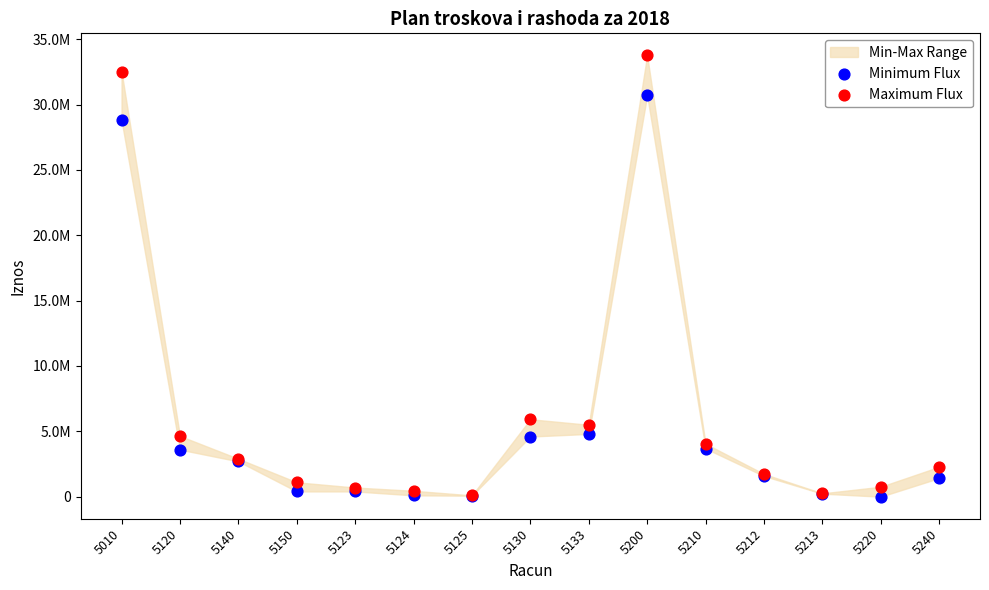

Which series contains the lowest Y value?

Minimum Flux